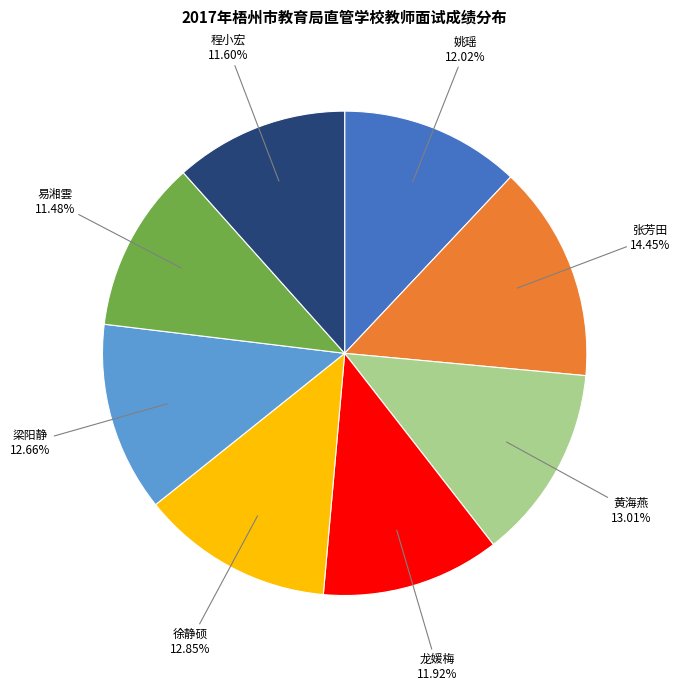

What percentage is the 易湘雲 slice, to the nearest percent?

11%